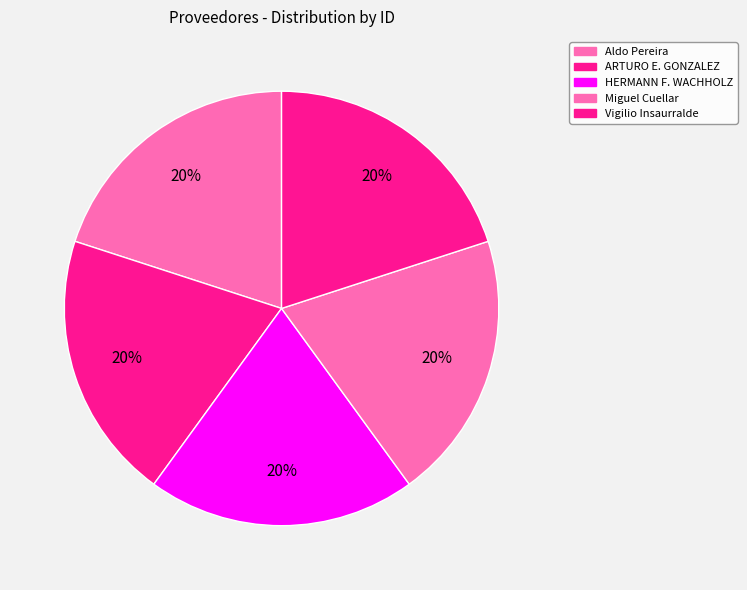

Which category has the biggest portion of the pie?

Aldo Pereira